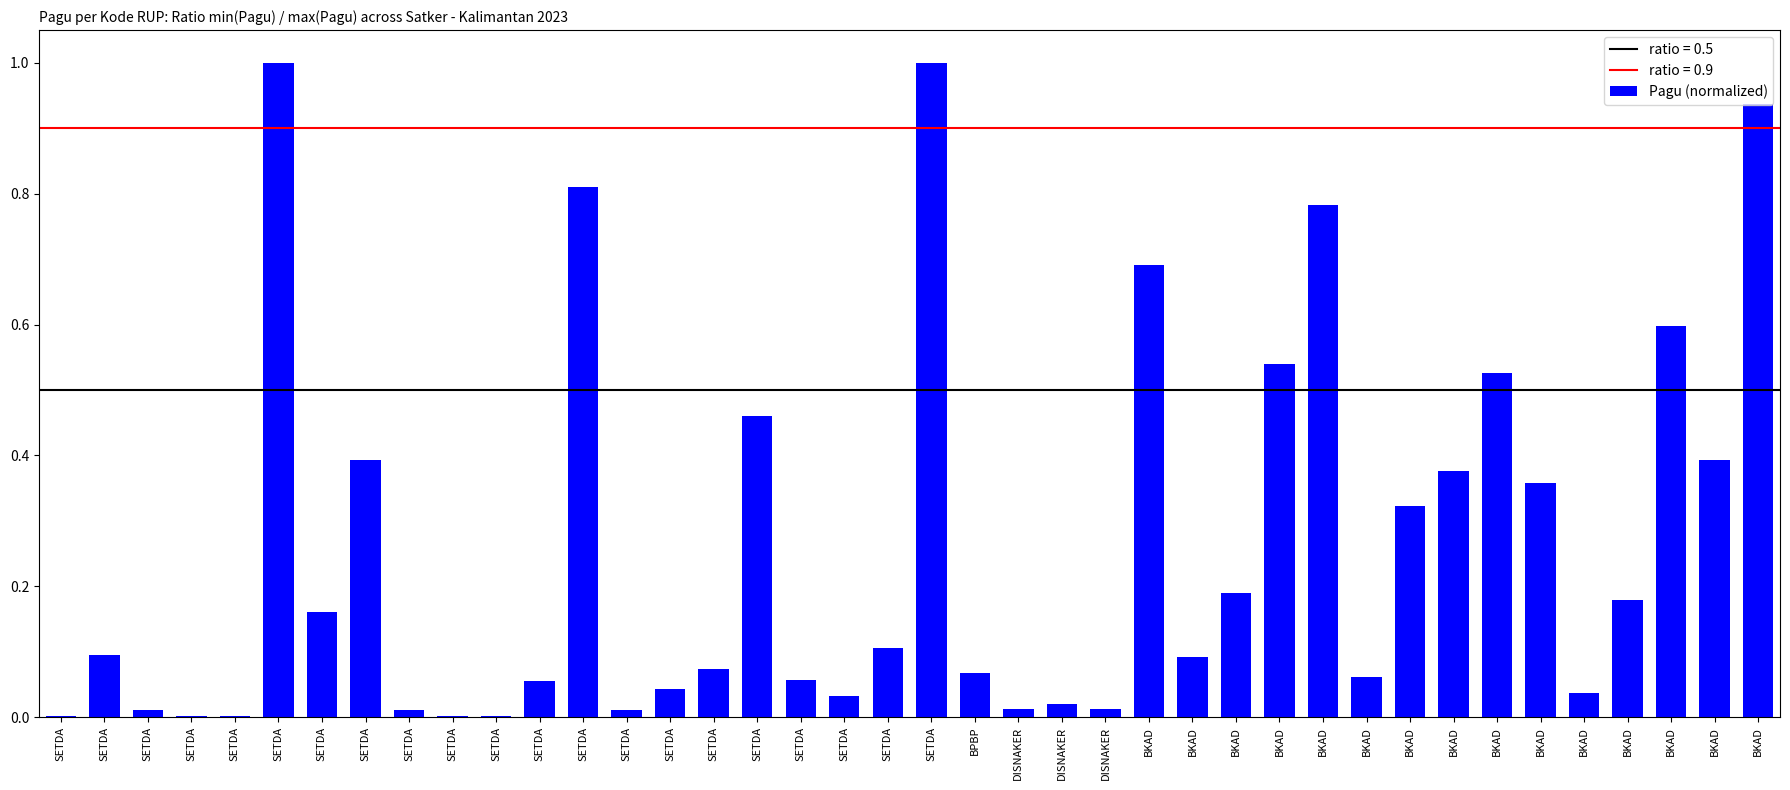

True or false: the data shows 0.9 at BKAD.

False